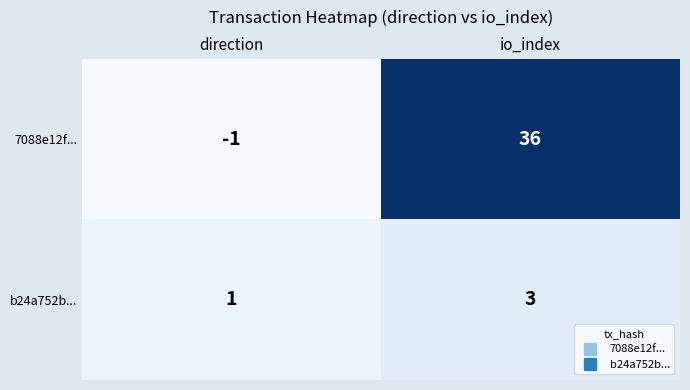

What is the approximate value of b24a752b... at io_index?

3